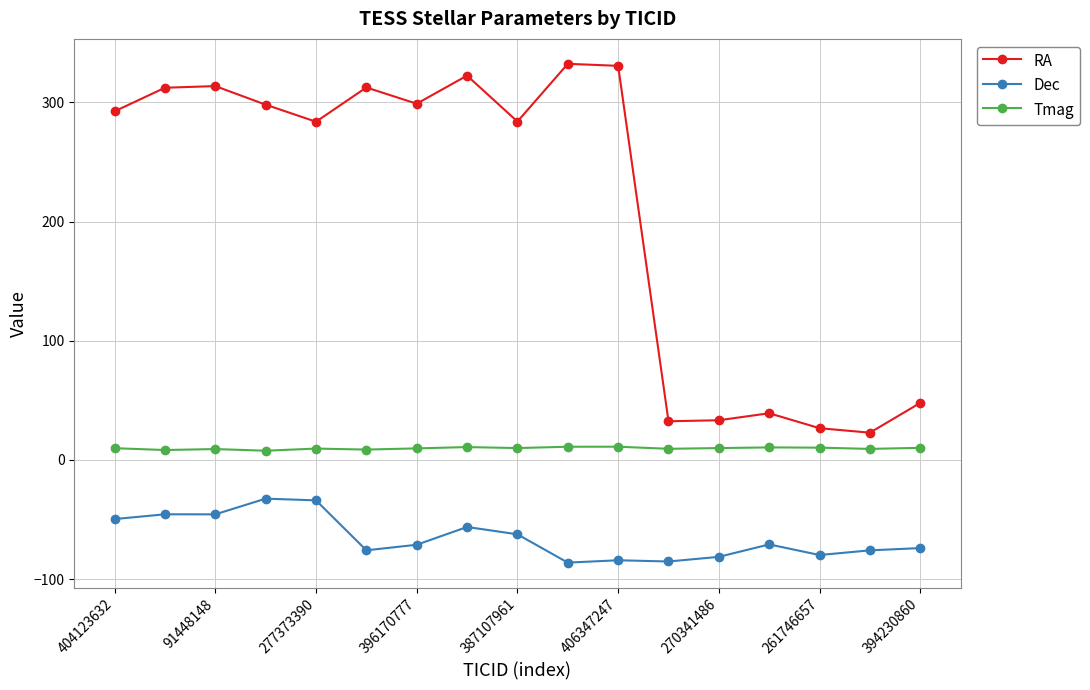

True or false: RA and Tmag intersect in this chart.

False